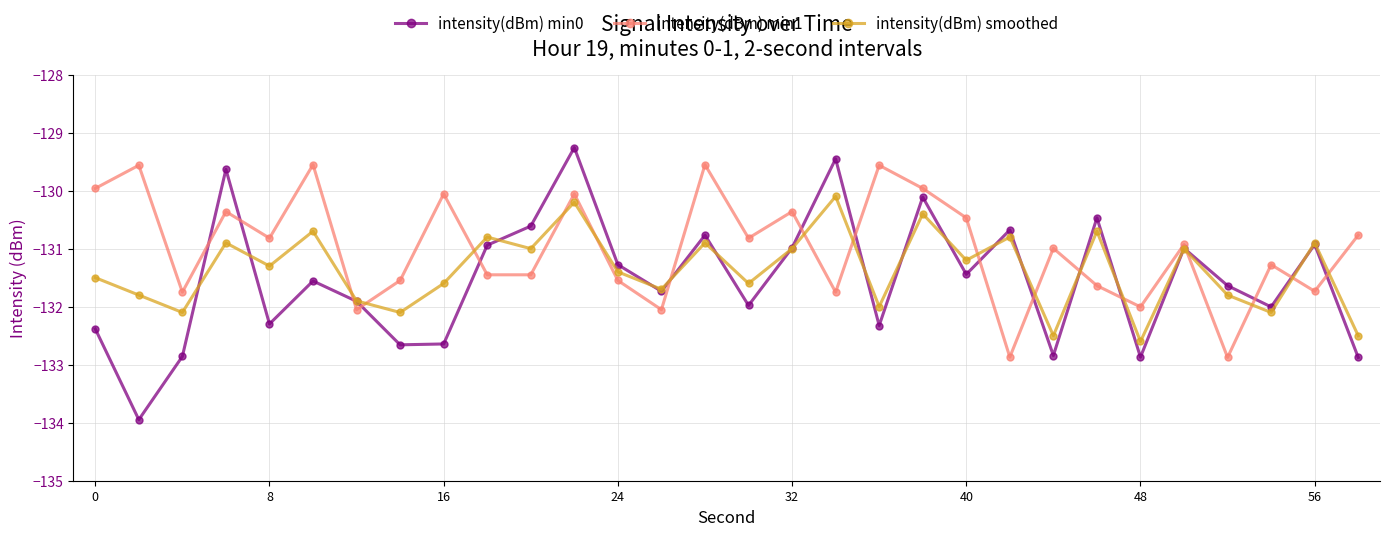

What is the sum of all intensity(dBm) smoothed values?

-3941.1